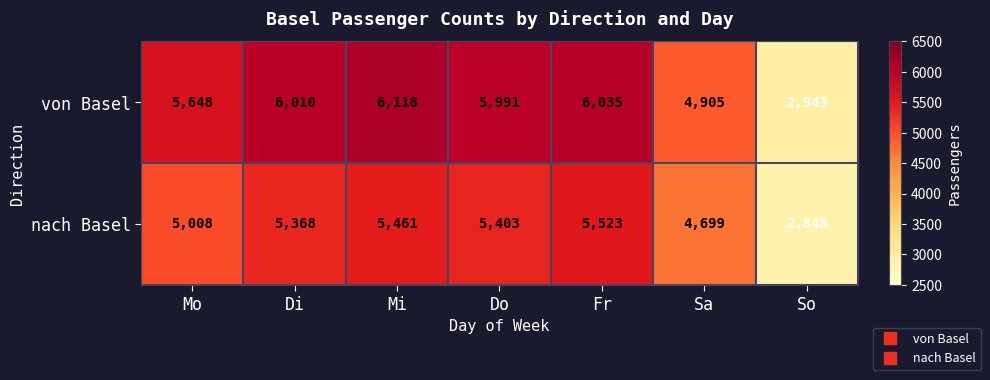

What is the average value of the von Basel series?

5379